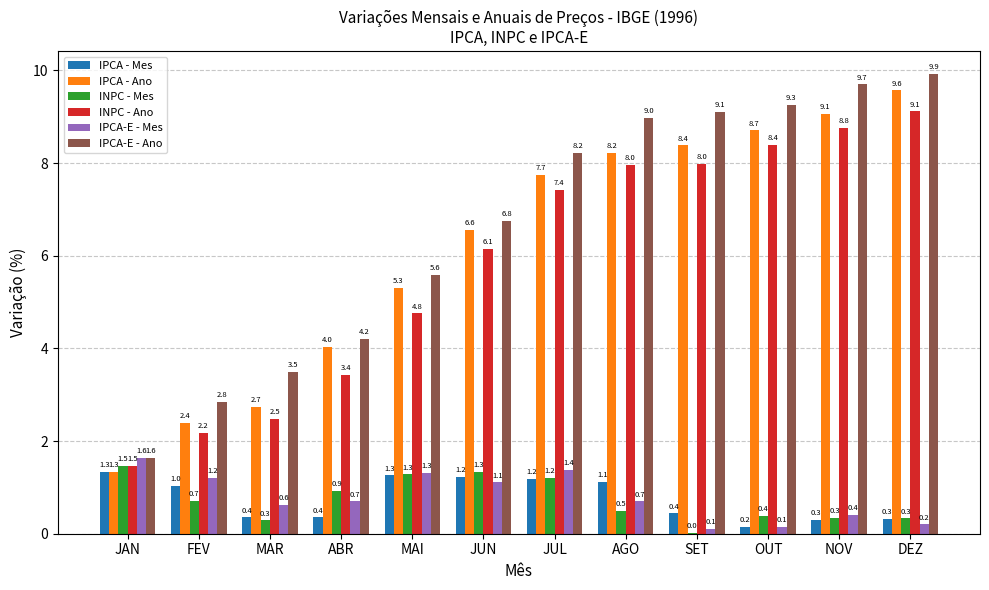

The value of IPCA - Ano at ABR is 4.0. True or false?

True